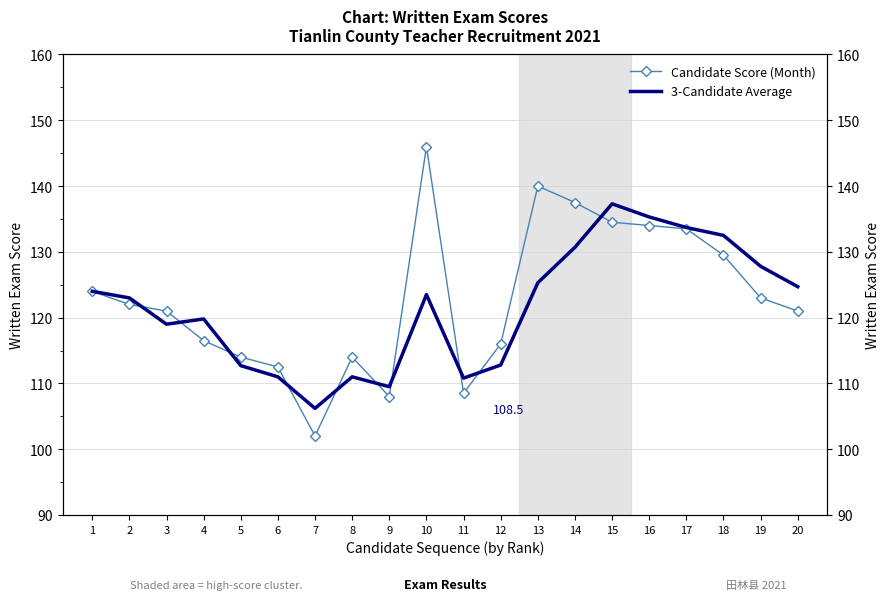

At which category does Candidate Score (Month) reach its first local peak?

8